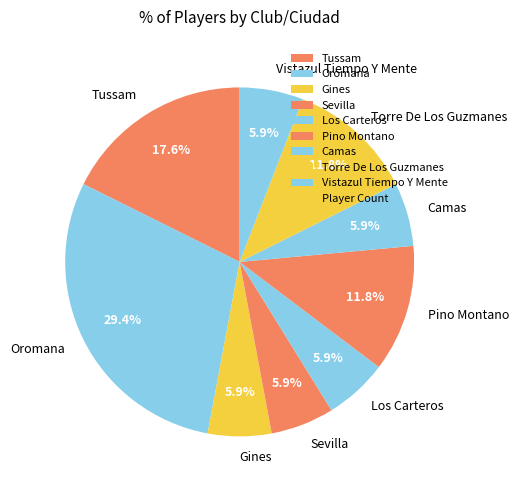

The Sevilla slice represents 14% of the pie. True or false?

False